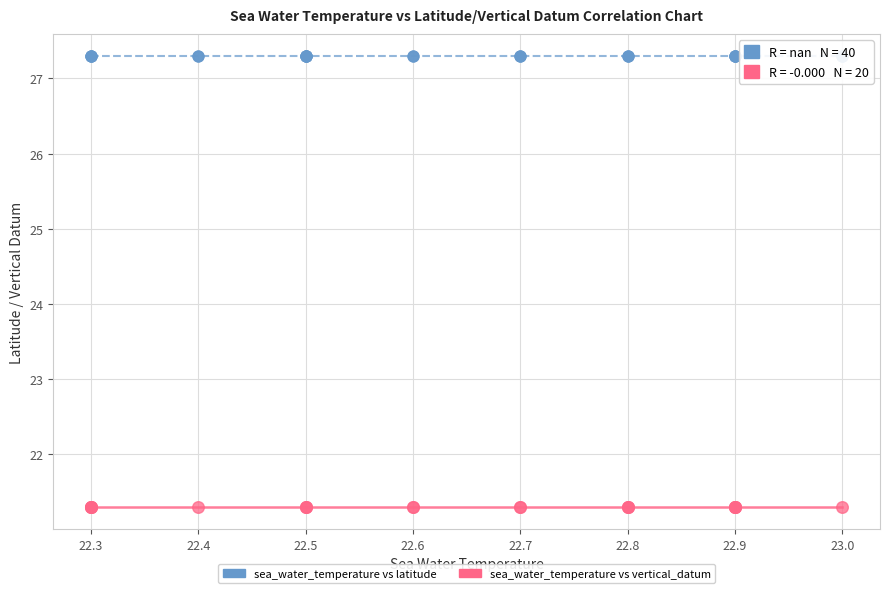

Which series contains the highest Y value?

sea_water_temperature vs latitude